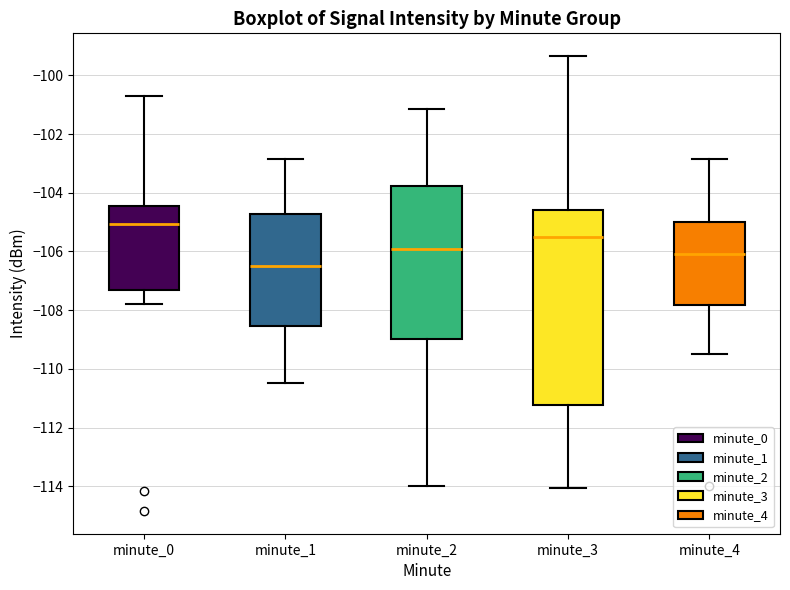

Where does the lower whisker of the box for minute_4 end on the y-axis? The values are not printed on the chart, so give them approximately, as read against the axis.

-109.4